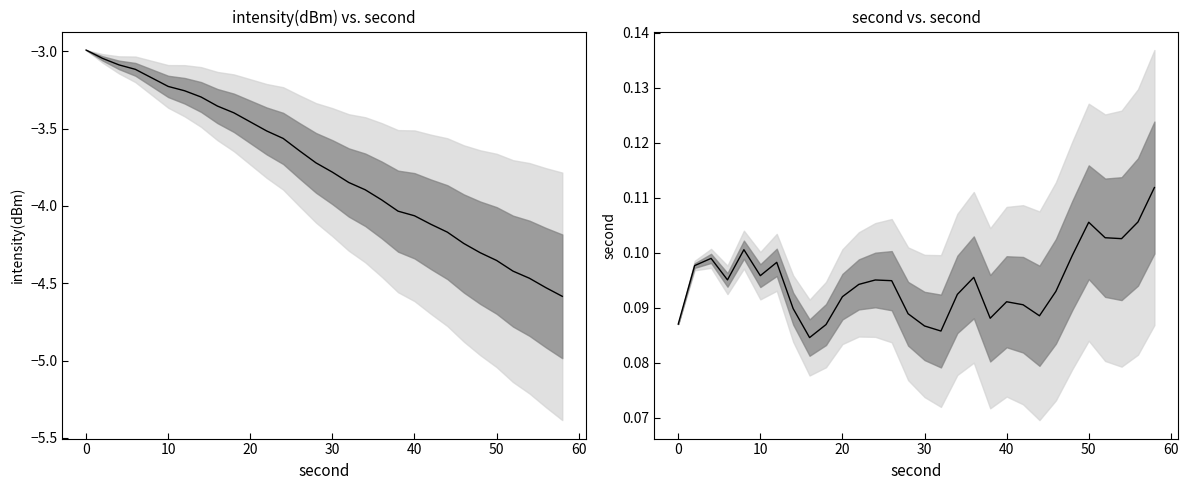

List the series in order of their overall mean, highest first.

second, intensity(dBm)